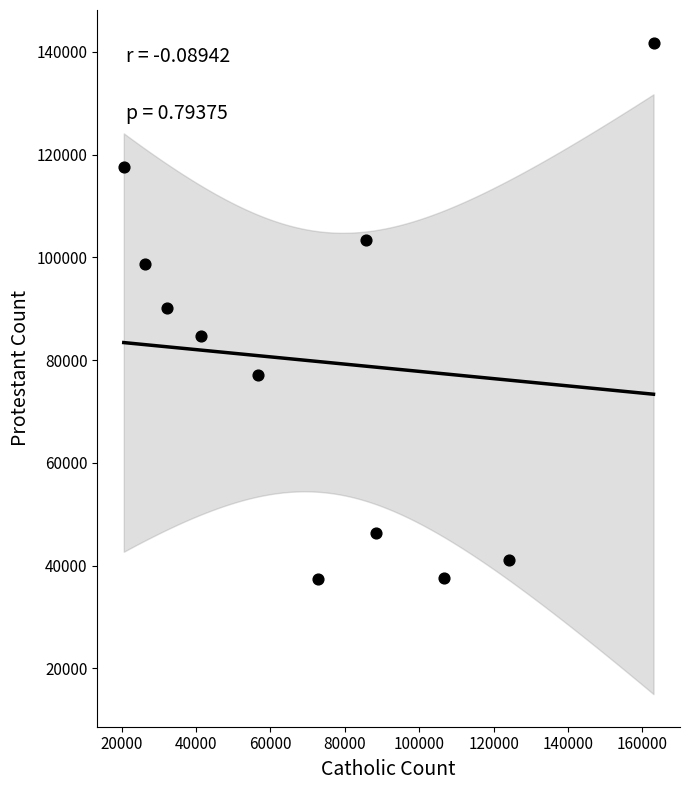

What is the average X value?

74308